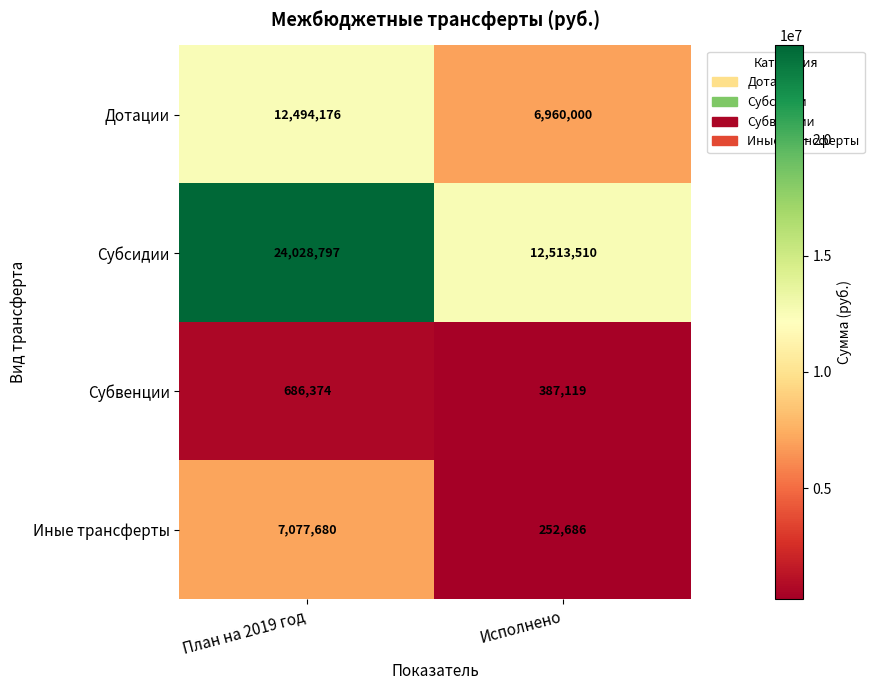

At Исполнено, list the series in order from largest to smallest.

Субсидии, Дотации, Субвенции, Иные трансферты